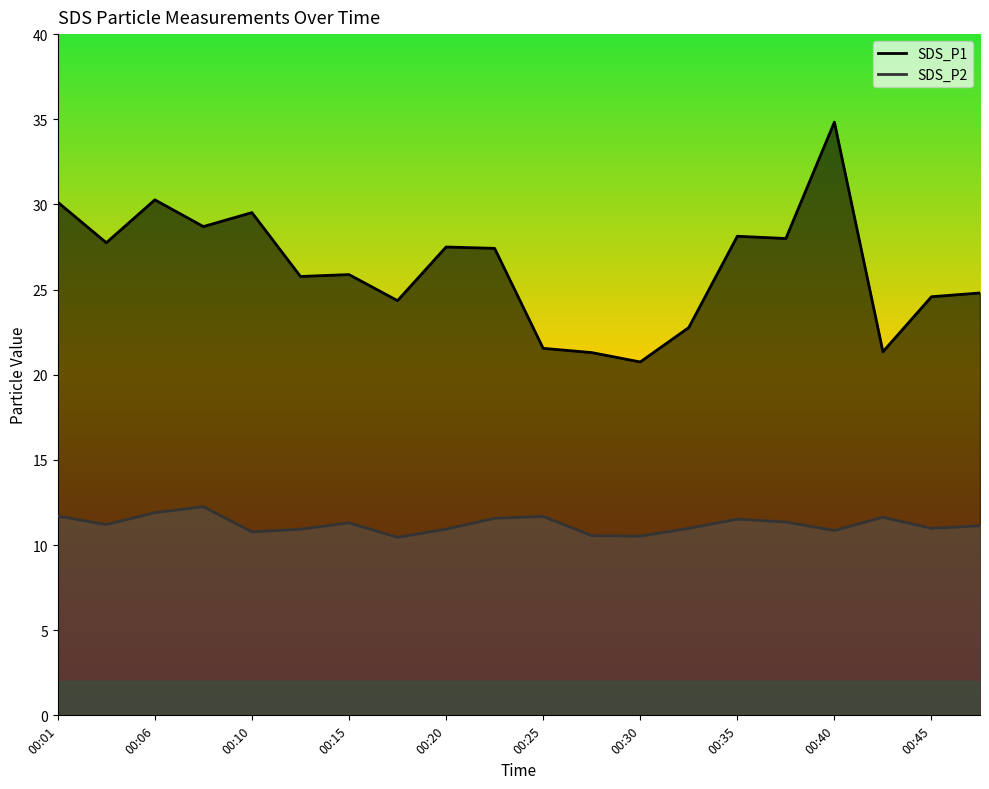

How many lines are shown in the chart?

2